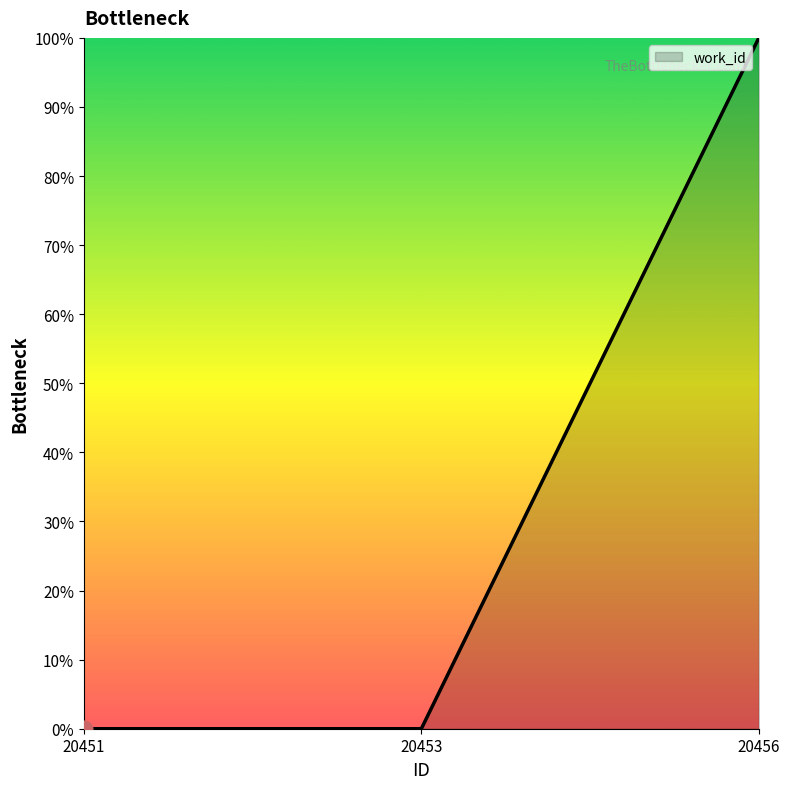

What is the value of the 3rd point from the left?

1.0